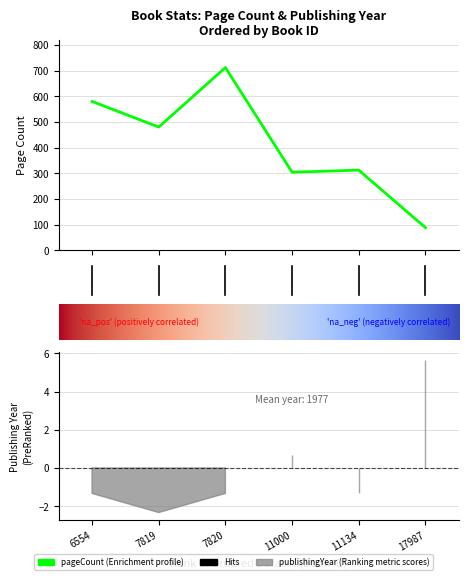

What is the average value?

413